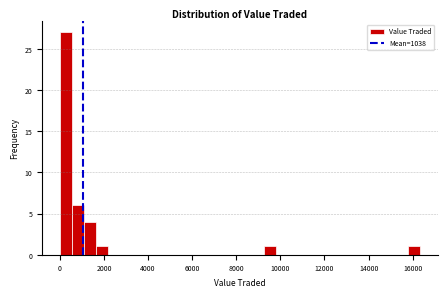

Around what value on the x-axis is the tallest bar? Give the approximate position of its centre, as read against the axis.

200